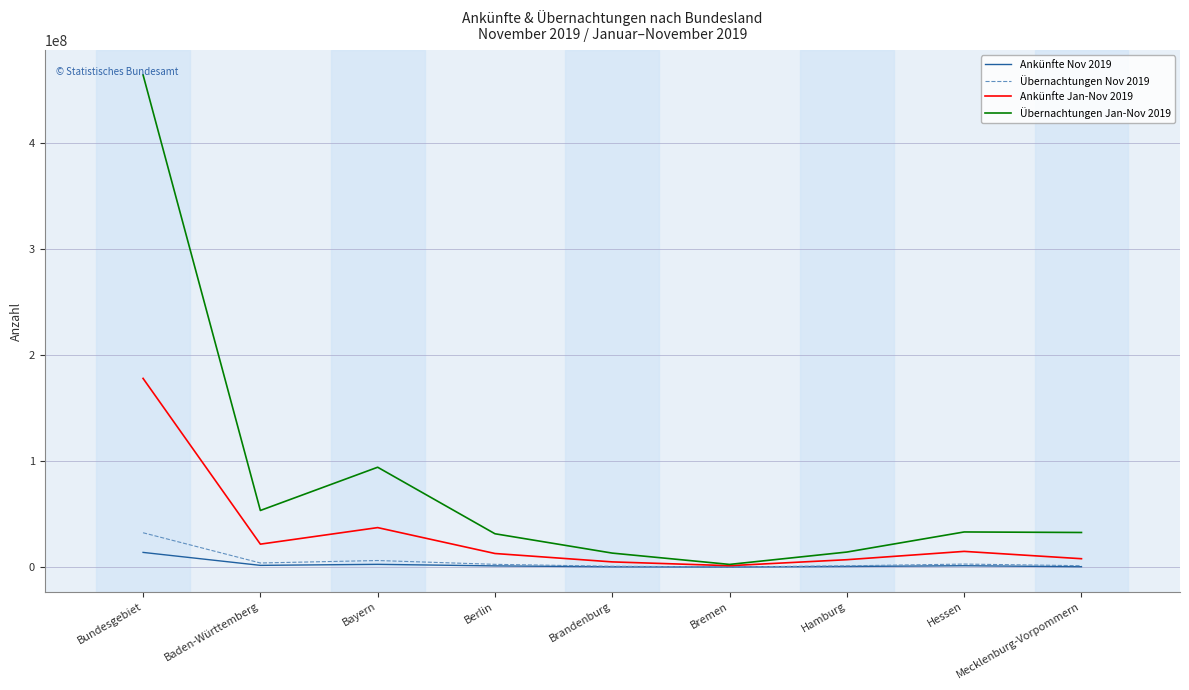

Which series has the largest range (max minus min)?

Übernachtungen Jan-Nov 2019